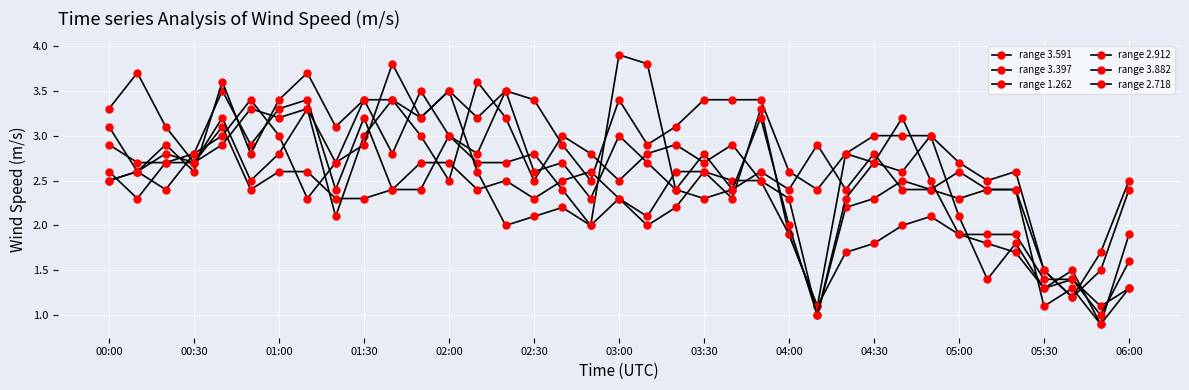

How many data points in range 3.882 are less than 2?

9